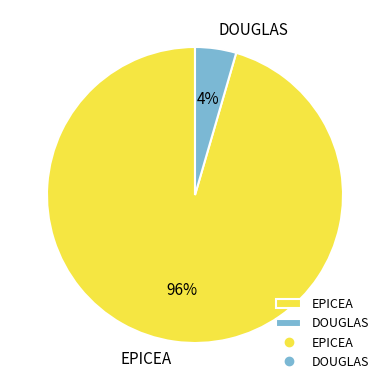

Is there any slice that represents more than half of the pie?

Yes